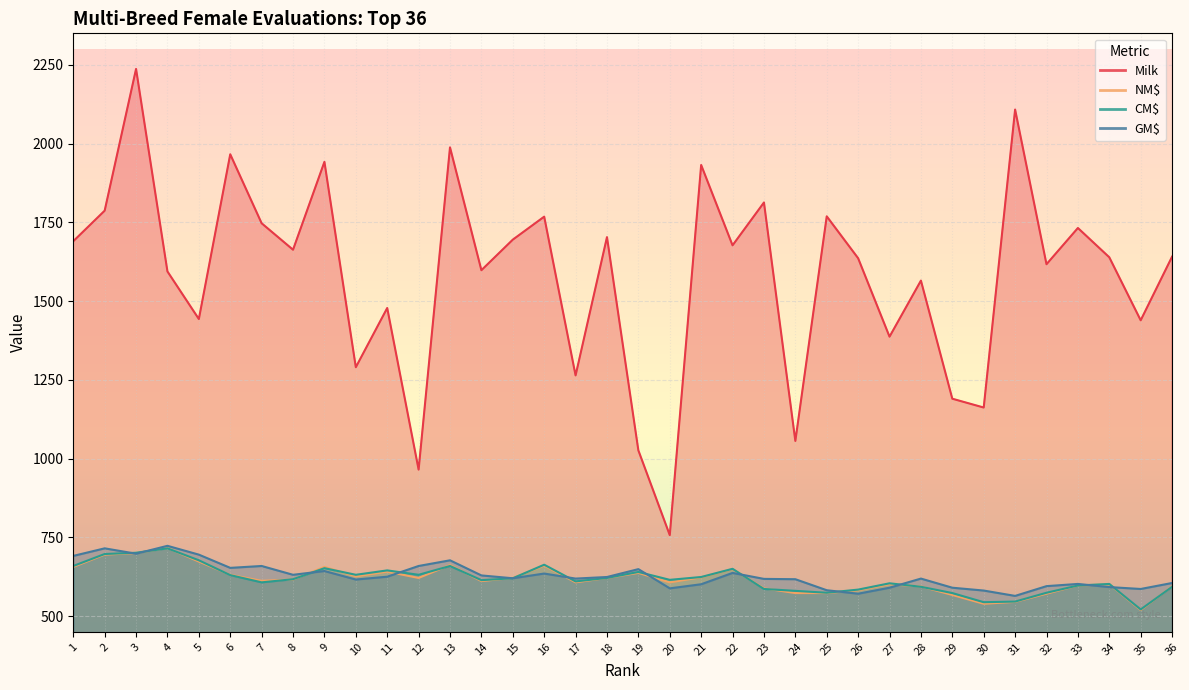

How many values in the Milk series are below 1641?

18